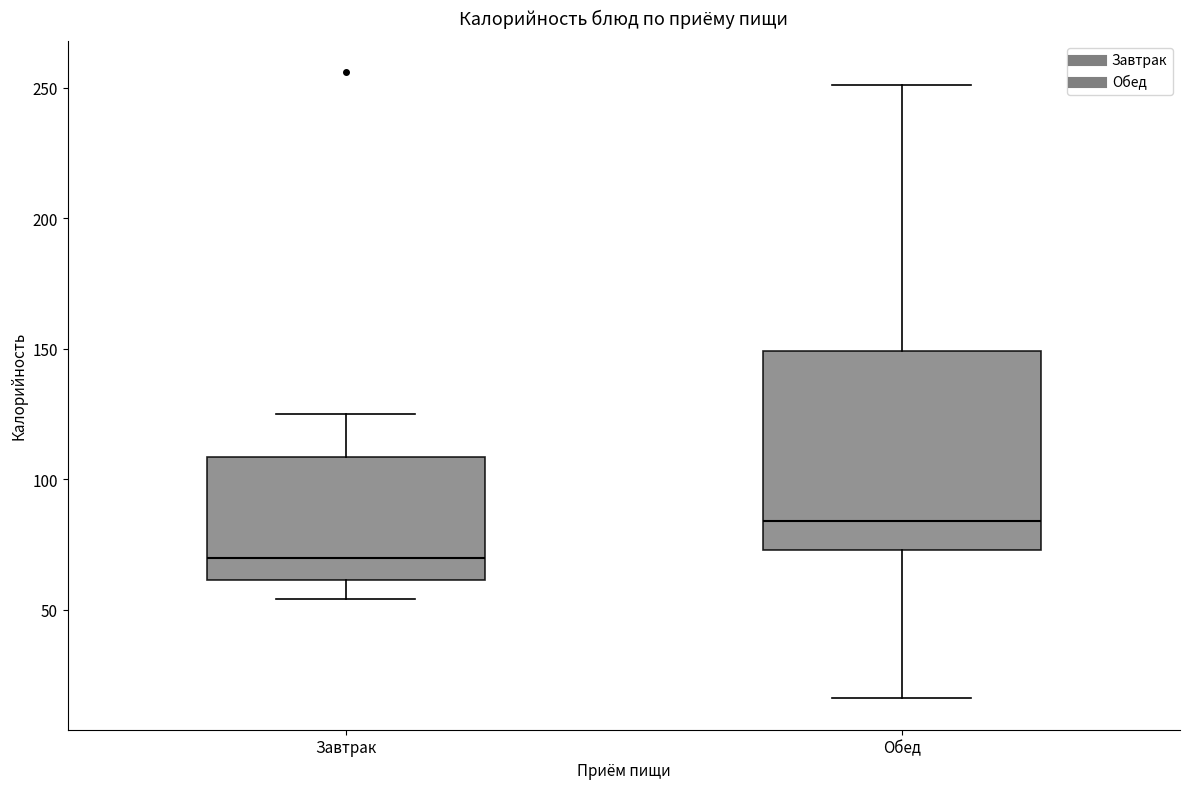

Comparing the boxes themselves (not the whiskers), which one is the tallest?

Обед